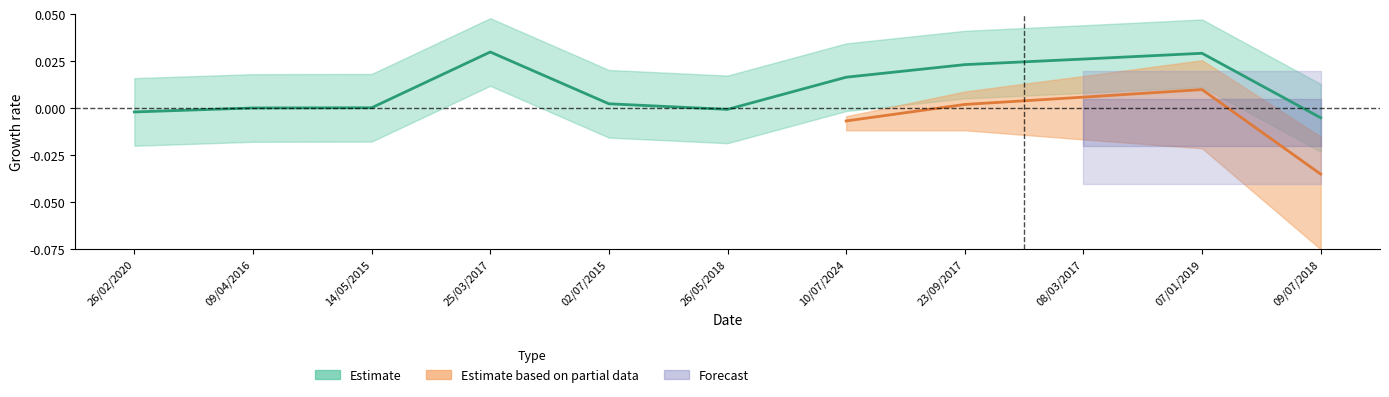

How many points are lower than both their immediate neighbors (excluding endpoints)?

1